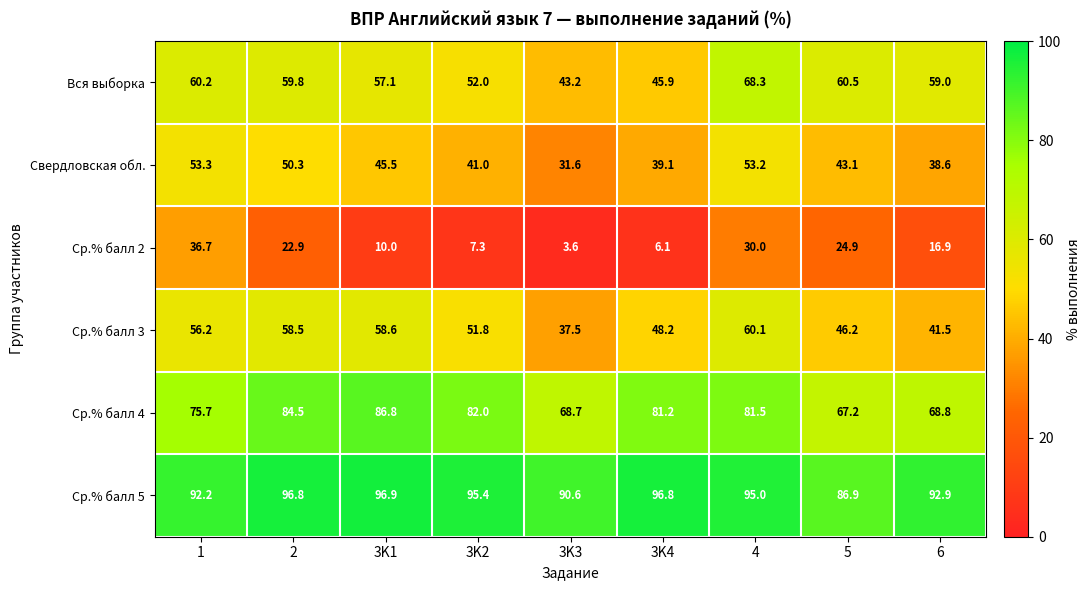

Rank the series at 2 from lowest to highest value.

Ср.% балл 2, Свердловская обл., Ср.% балл 3, Вся выборка, Ср.% балл 4, Ср.% балл 5